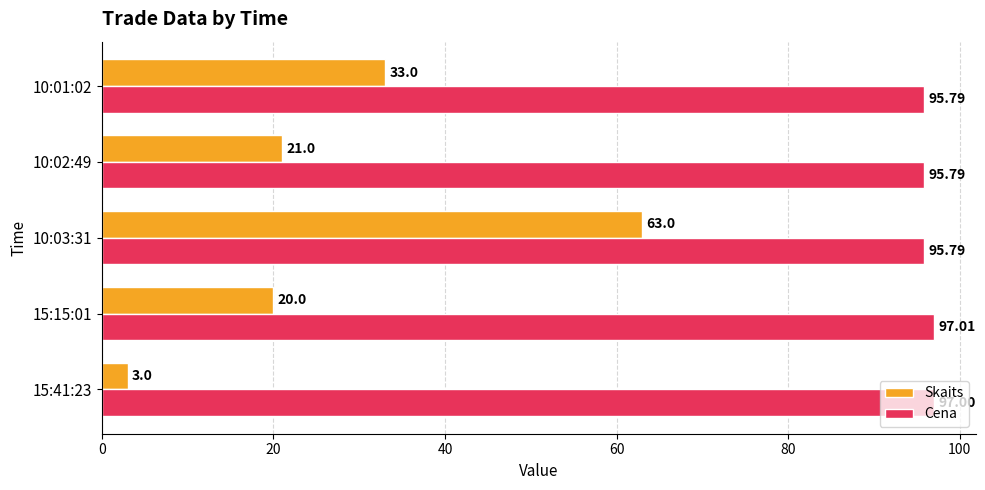

How many distinct data groups are displayed?

2